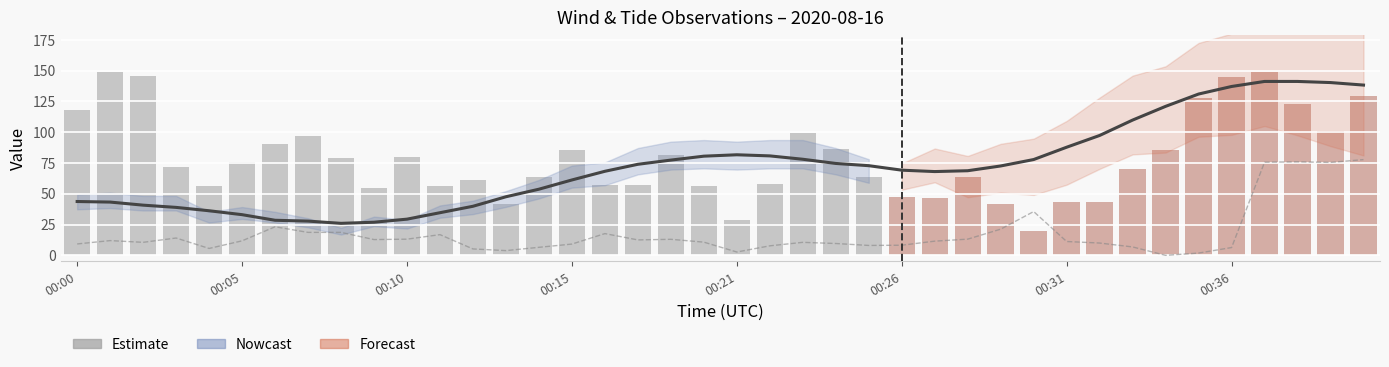

At 00:00, list the series in order from largest to smallest.

wind_spd_avg (bars), tide_ht_avg, wind_dir_avg (scaled)